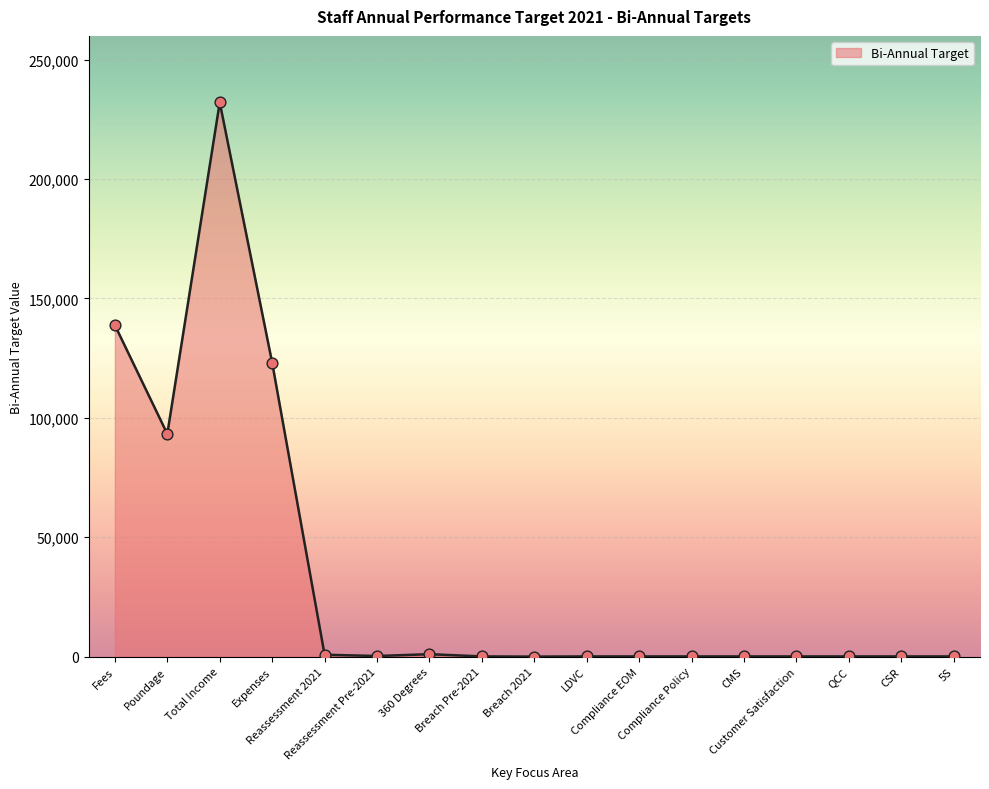

What is the ratio of the value at Poundage to the value at CSR?

932.8